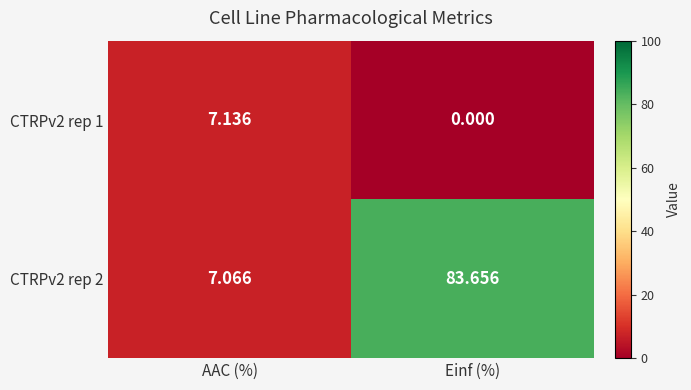

At which category does the chart reach its minimum across all series?

Einf (%)